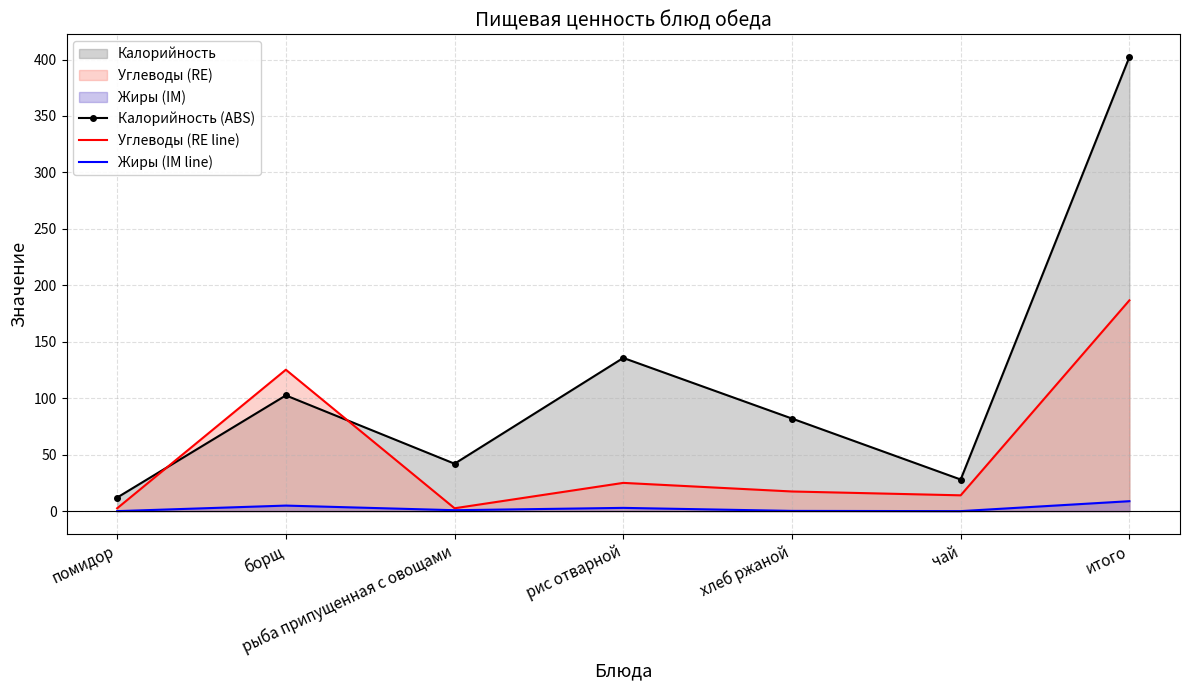

Reading left to right, extract all data points from this chart.

Калорийность (ABS): помидор=12.0	борщ=102.5	рыба припущенная с овощами=42.0	рис отварной=135.7	хлеб ржаной=82.0	чай=28.0	итого=402.2
Углеводы (RE line): помидор=2.5	борщ=125.2	рыба припущенная с овощами=2.5	рис отварной=25.0	хлеб ржаной=17.4	чай=14.0	итого=186.7
Жиры (IM line): помидор=0.0	борщ=4.9	рыба припущенная с овощами=0.8	рис отварной=2.9	хлеб ржаной=0.2	чай=0.0	итого=8.8